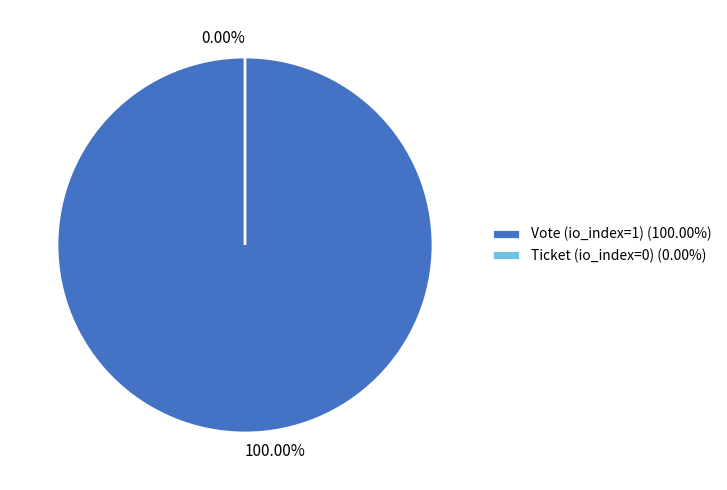

Combined, what portion of the pie is Ticket (io_index=0) and Vote (io_index=1)?

100.0%